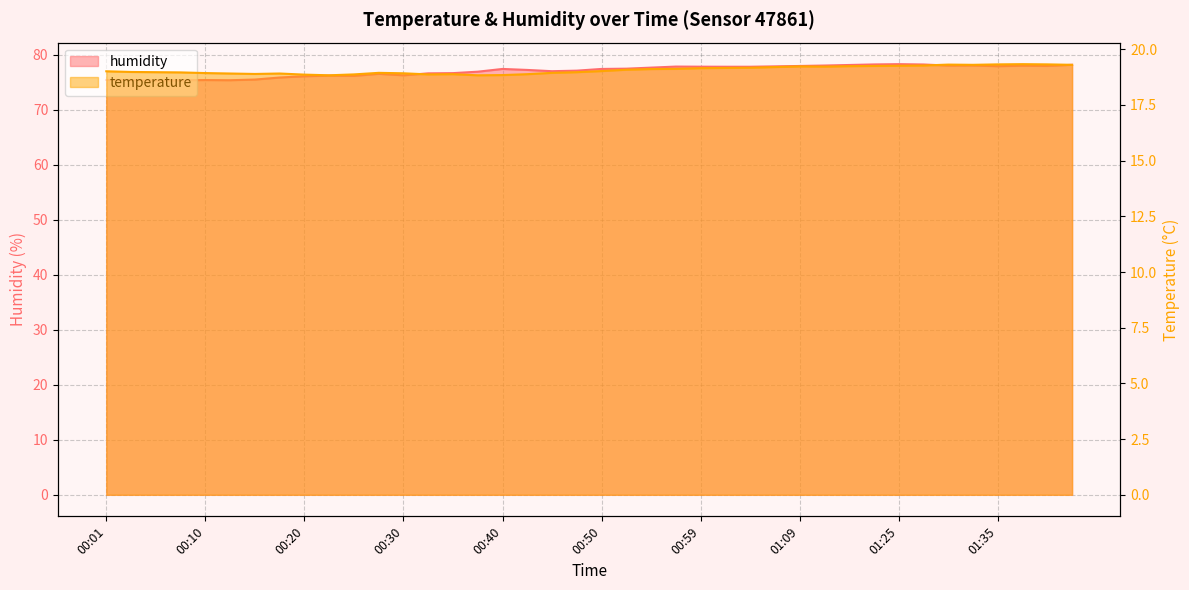

Rank the series by their average value, from highest to lowest.

humidity, temperature